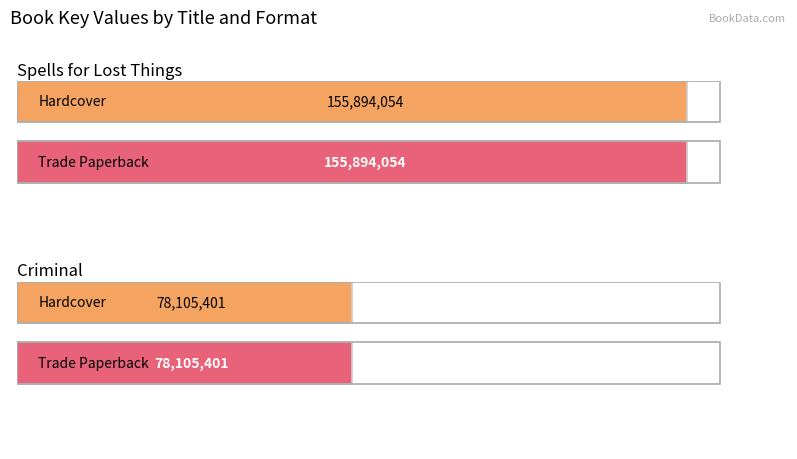

What is the sum of all Hardcover values?

233999455